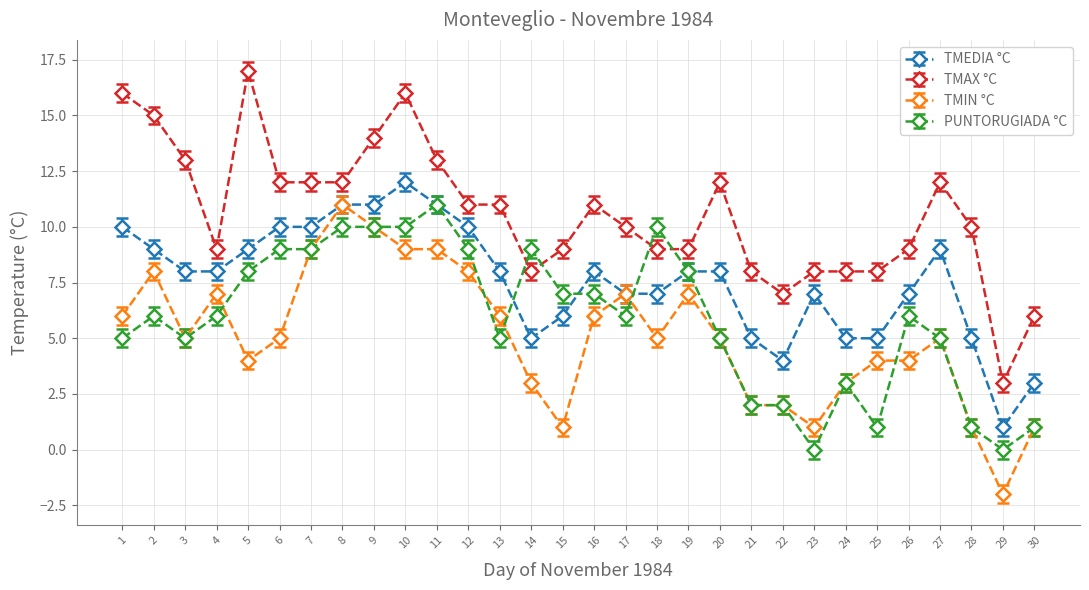

How many categories are shown in the chart?

30